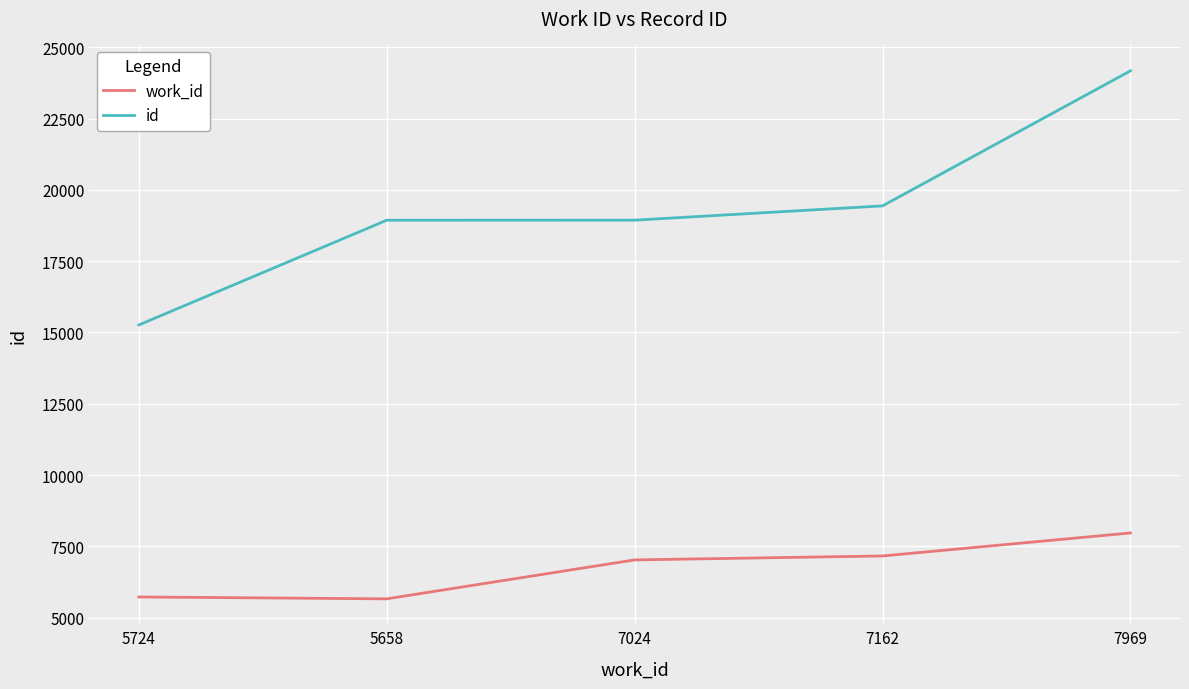

Where is id nearest to the value 19720?

7162